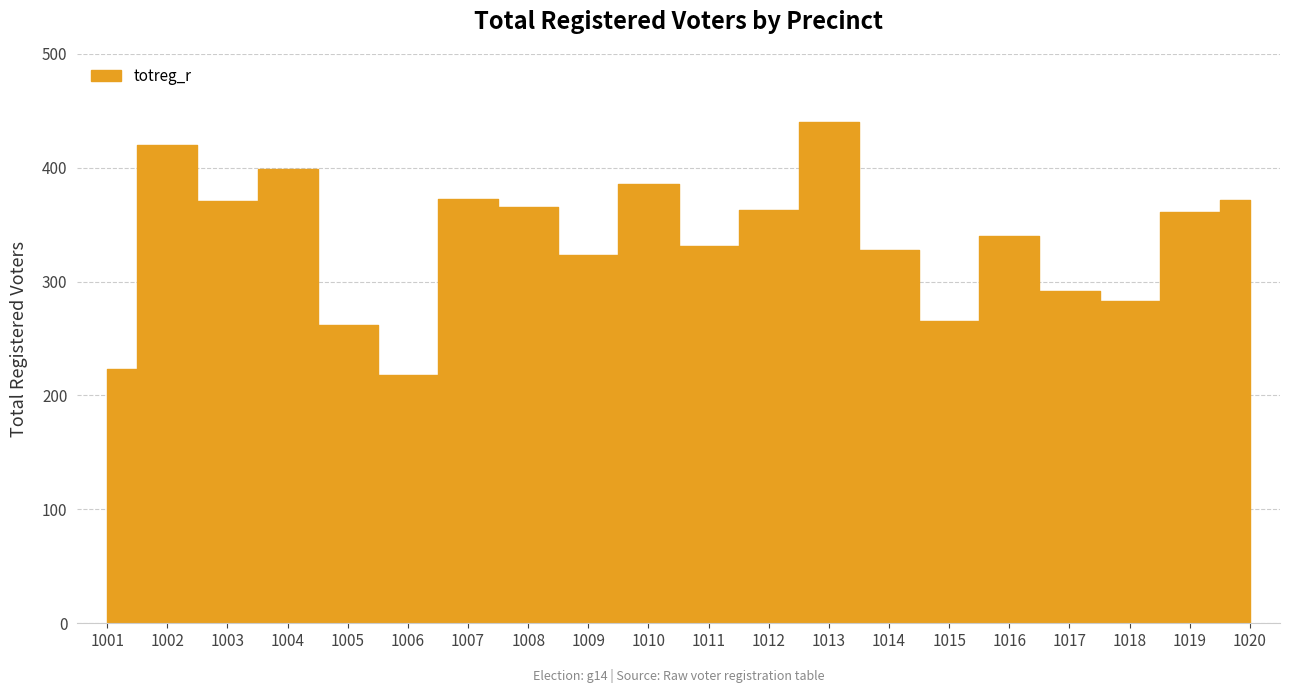

What is the difference between the maximum and minimum values?

222